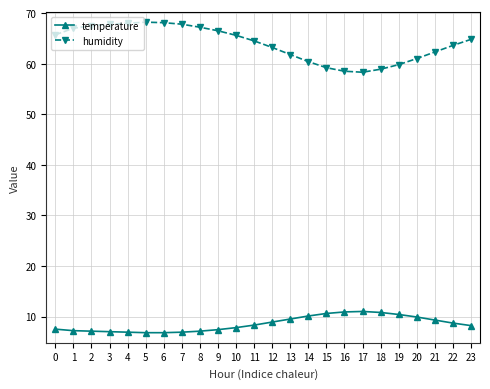

What is the minimum value shown in the chart?

6.8